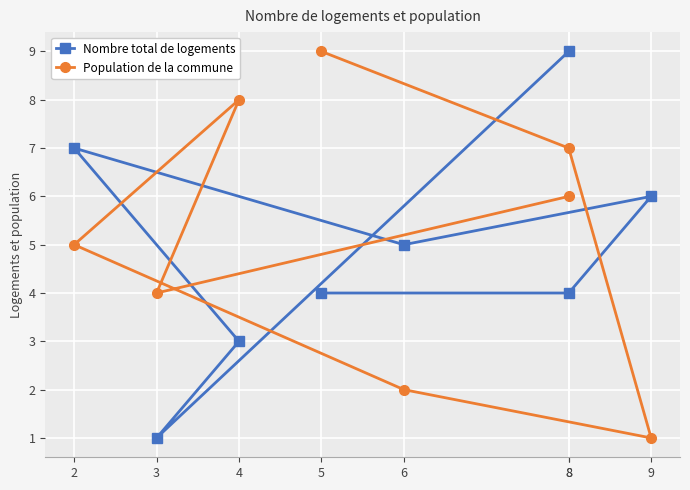

At 8, list the series in order from smallest to largest.

Population de la commune, Nombre total de logements